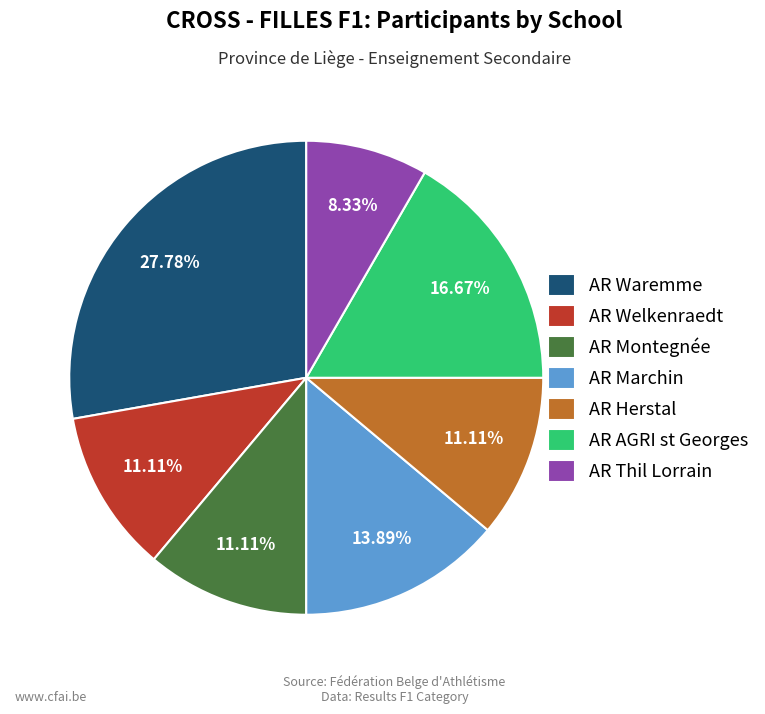

Does AR Herstal represent more than half of the total?

No